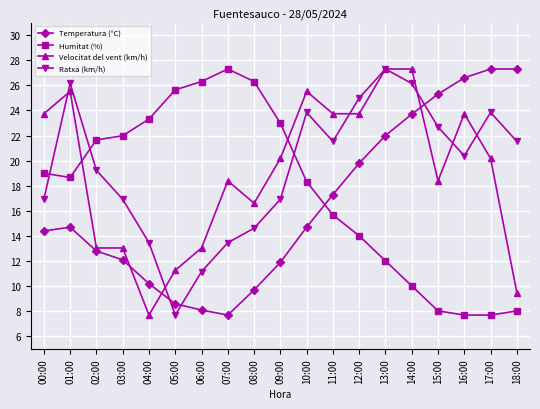

At which label does Ratxa (km/h) reach its peak?

13:00